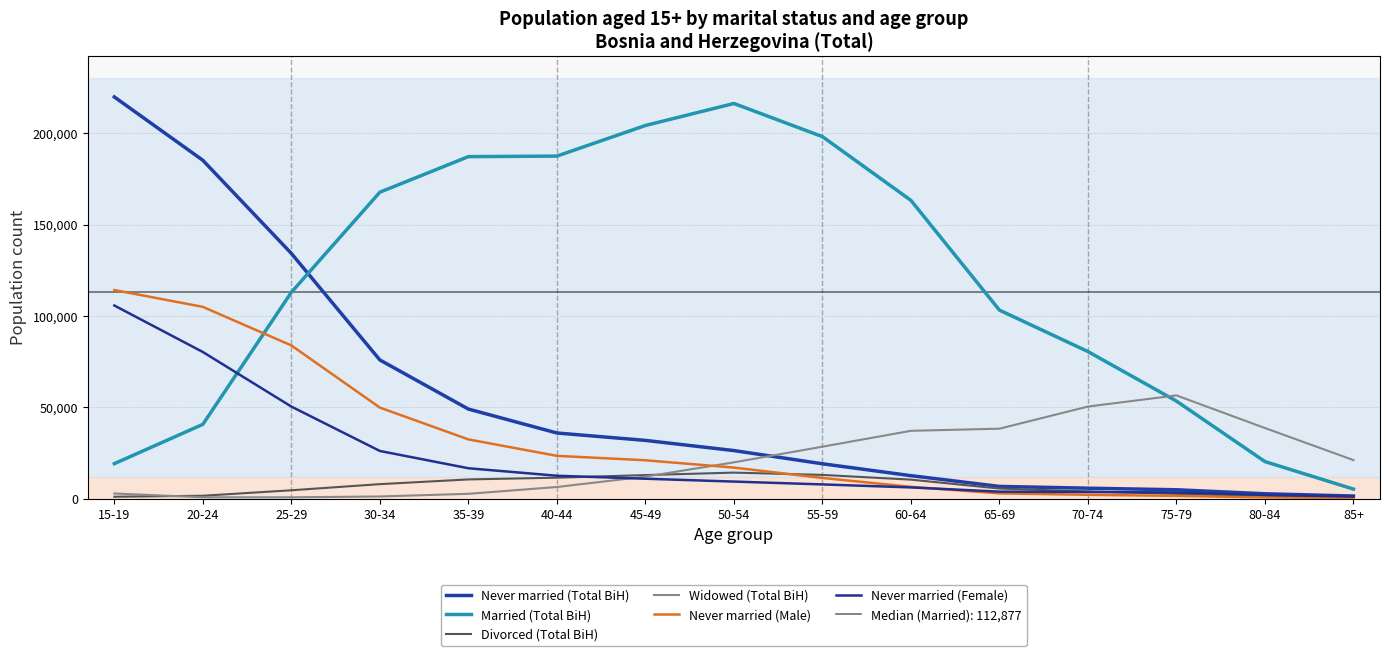

How many times do Widowed (Total BiH) and Never married (Total BiH) cross each other?

1